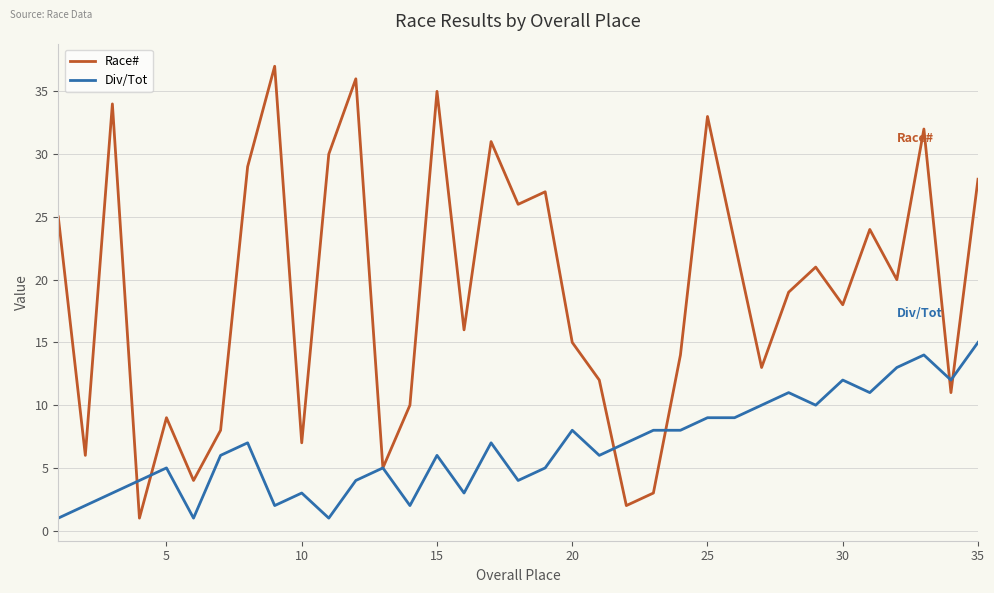

How many distinct data groups are displayed?

2